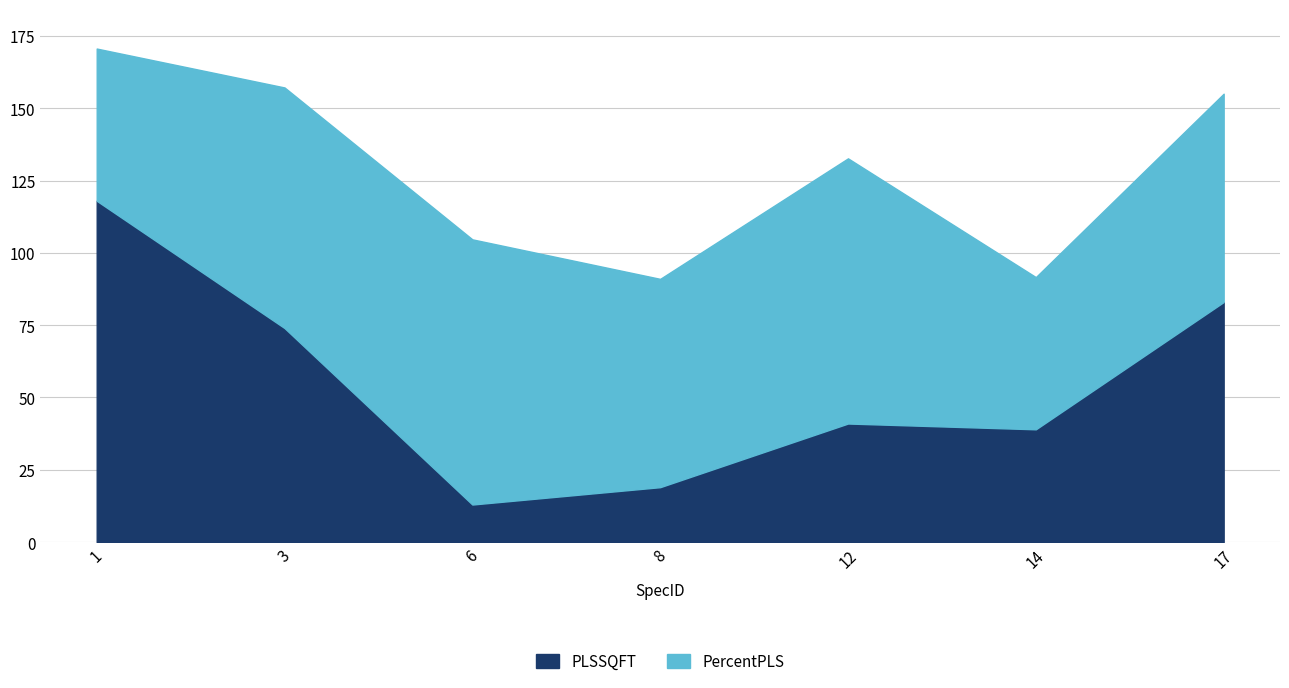

How many lines are shown in the chart?

2